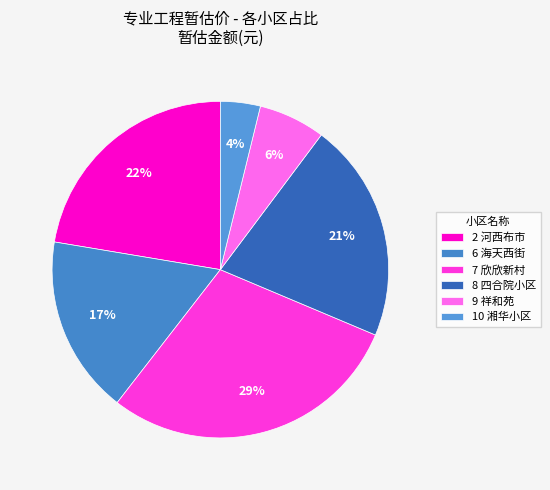

The 2 河西布市 slice represents 1% of the pie. True or false?

False